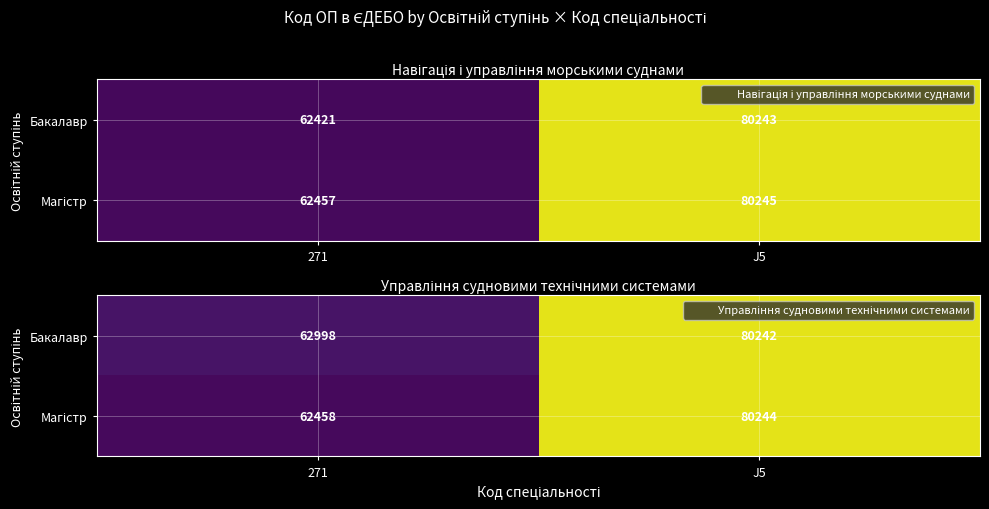

At which label does Магістр reach its minimum?

271